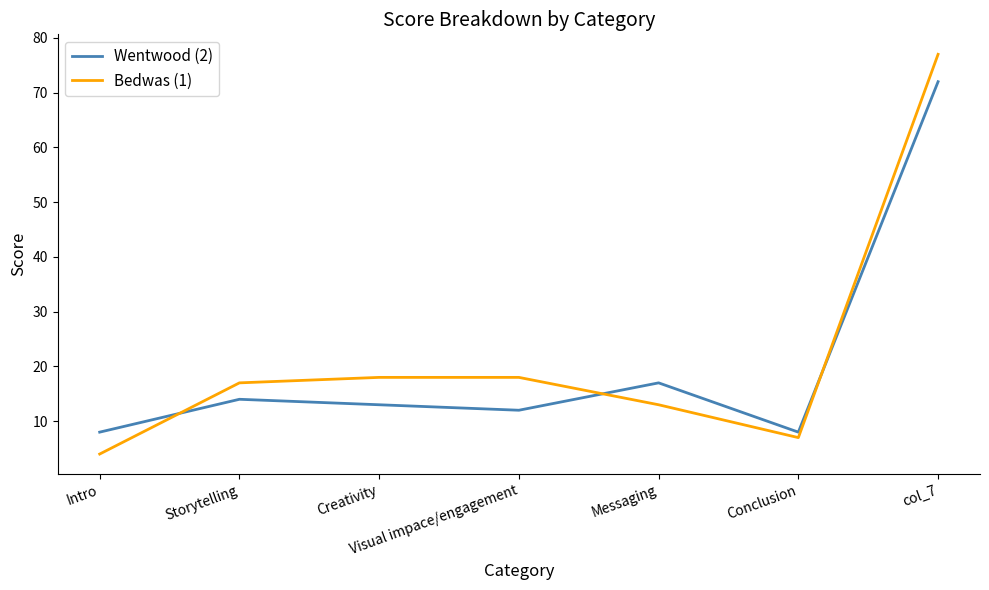

Which series has the widest spread of values?

Bedwas (1)